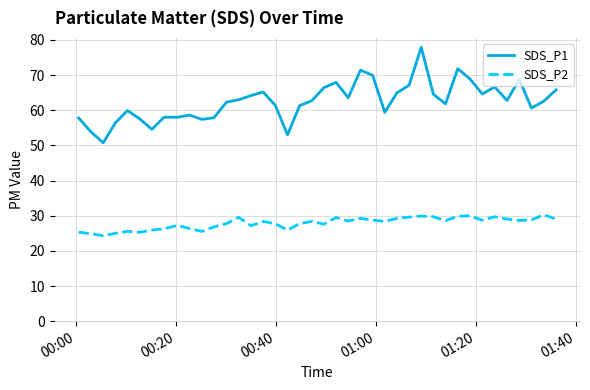

True or false: SDS_P2 and SDS_P1 cross at least once.

False